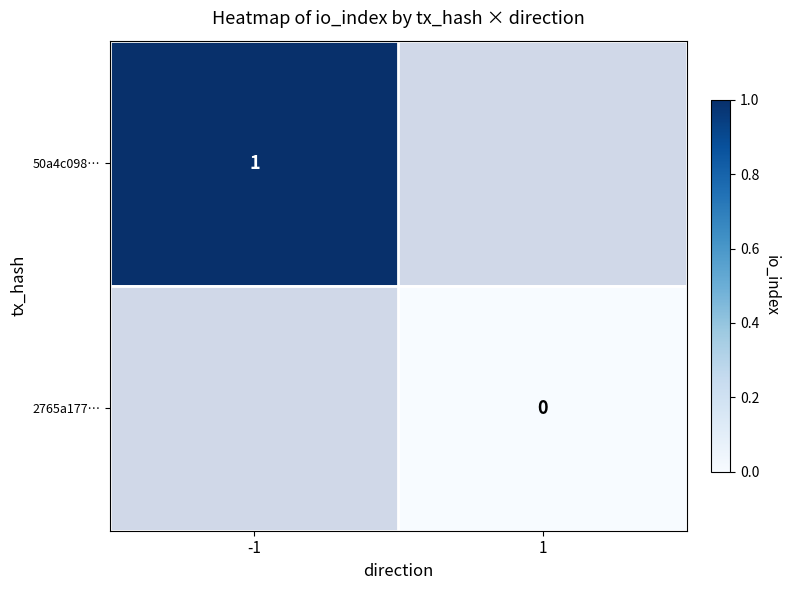

At how many categories does at least one series exceed 0?

1